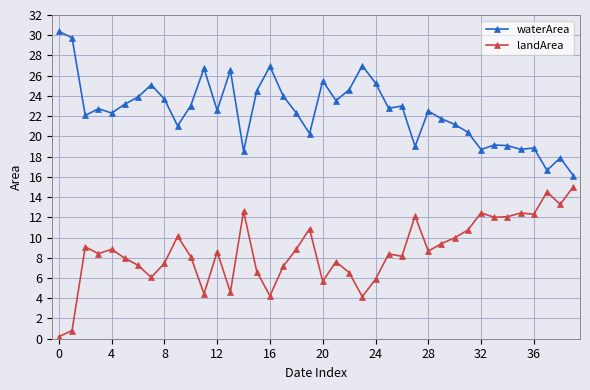

What is the value of the waterArea point at the 17th from the left?

26.9